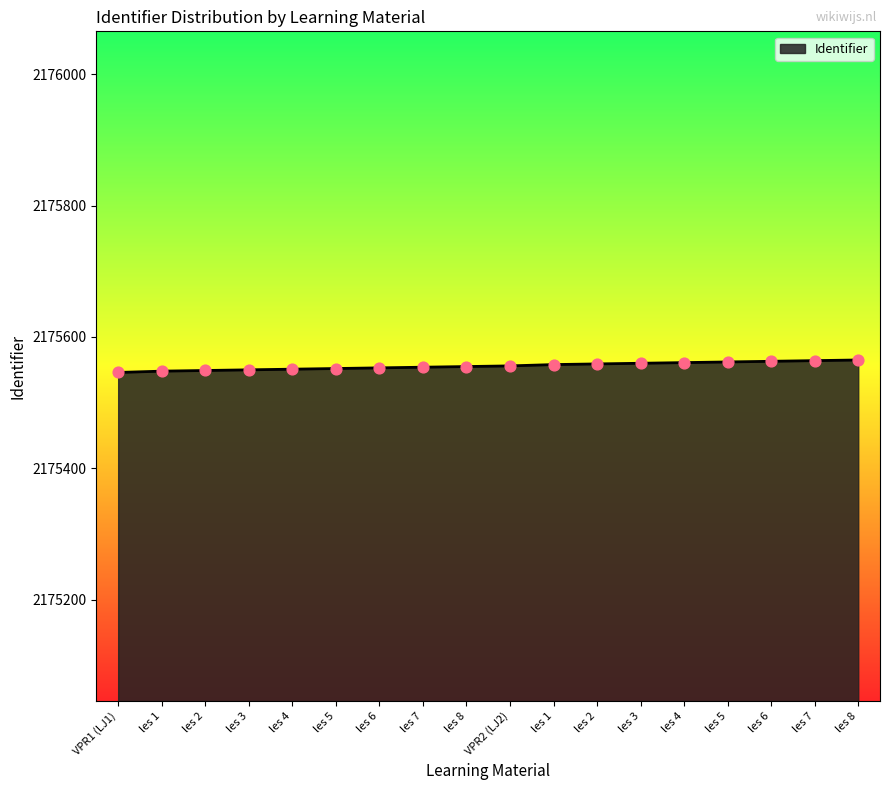

Which has a higher value, les 5 or les 4?

les 5